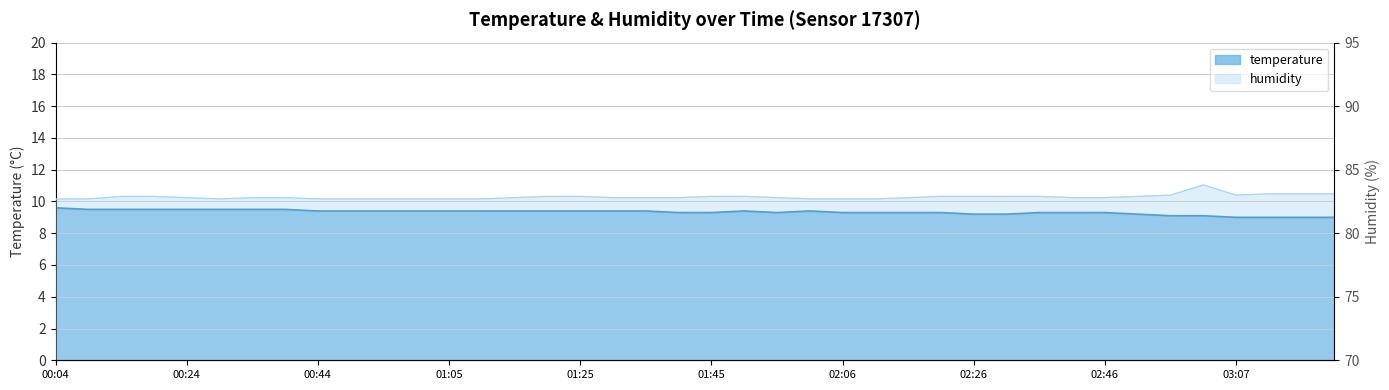

True or false: humidity and temperature cross at least once.

False